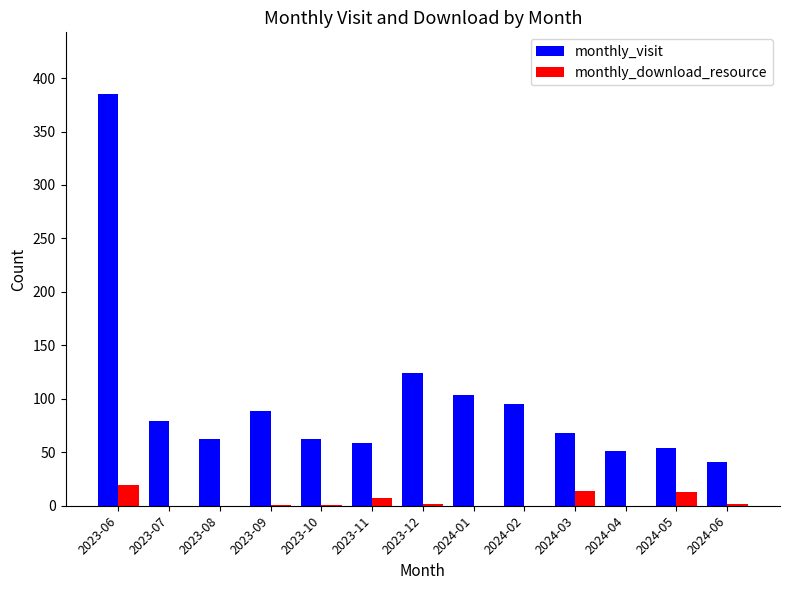

Is the value of monthly_visit at 2023-06 greater than the value of monthly_download_resource at 2023-11?

Yes